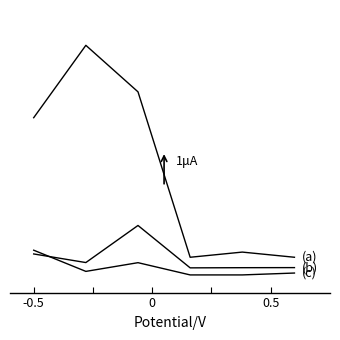

Does the chart display data point markers on the line(s)?

No